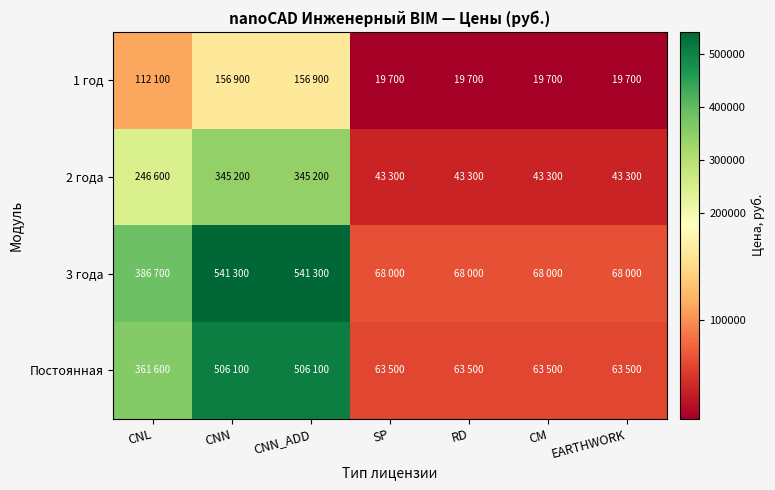

Between CNL and SP, which series saw the biggest shift?

3 года